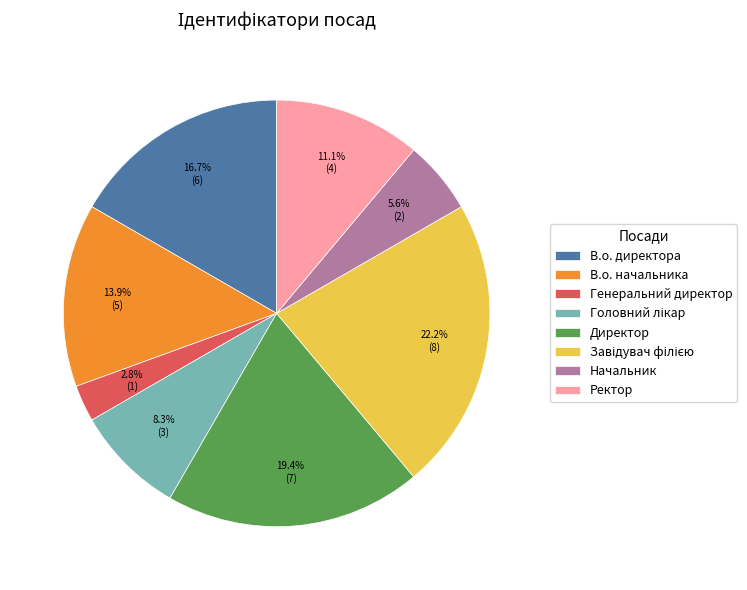

What is the smallest slice in the pie chart?

Генеральний директор